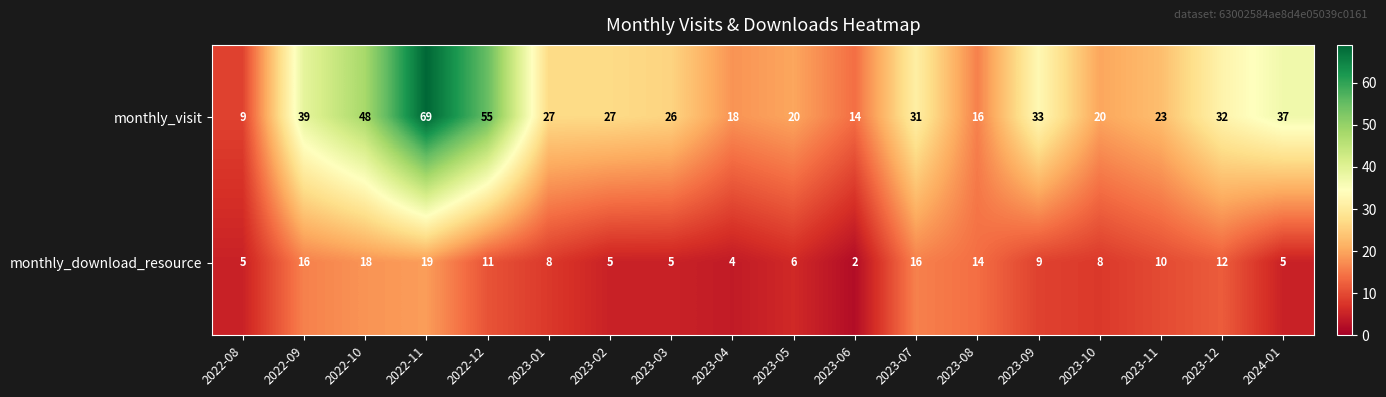

List the series in order of their overall mean, highest first.

monthly_visit, monthly_download_resource